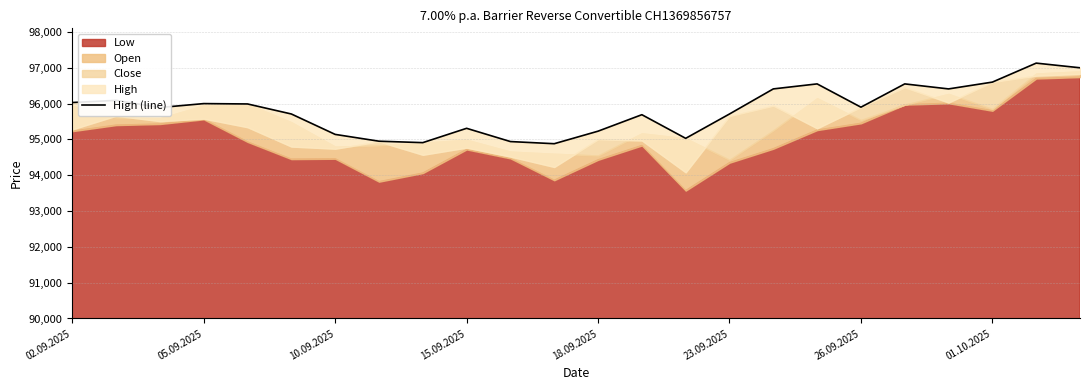

At which category does the data reach its first local peak?

05.09.2025